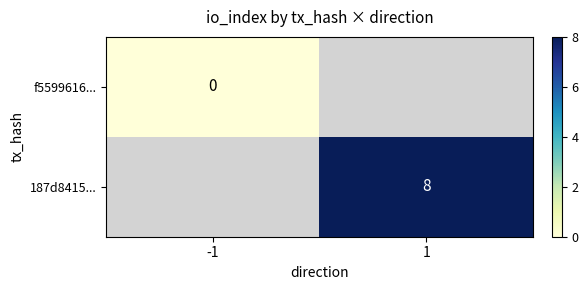

The 187d8415... series shows 3 at 1. True or false?

False